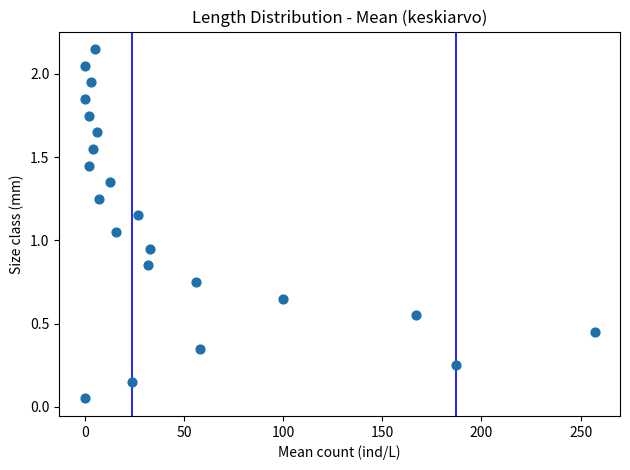

What is the range of X values (max minus min)?

257.0